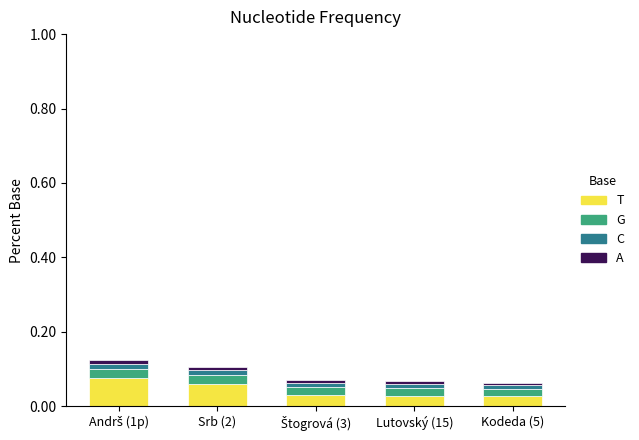

The value of T at Kodeda (5) is 0.0. True or false?

True